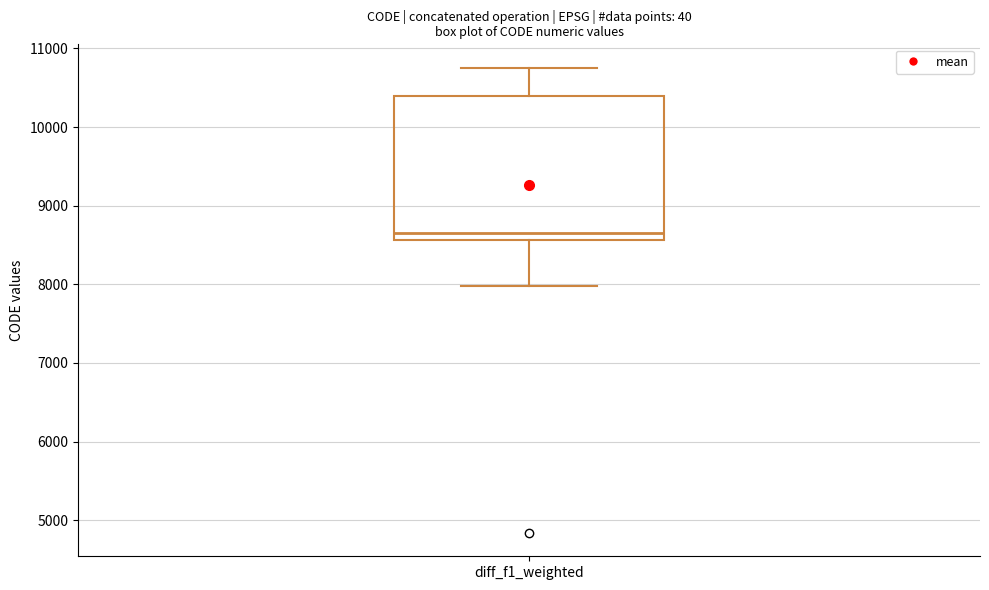

Read this box plot against the y-axis: the position of the median line, the range covered by the box, and the ends of both whiskers. The values are not printed on the chart, so give them approximately, as read against the axis.

median 8700, box 8600 to 10400, whiskers 8000 to 10800